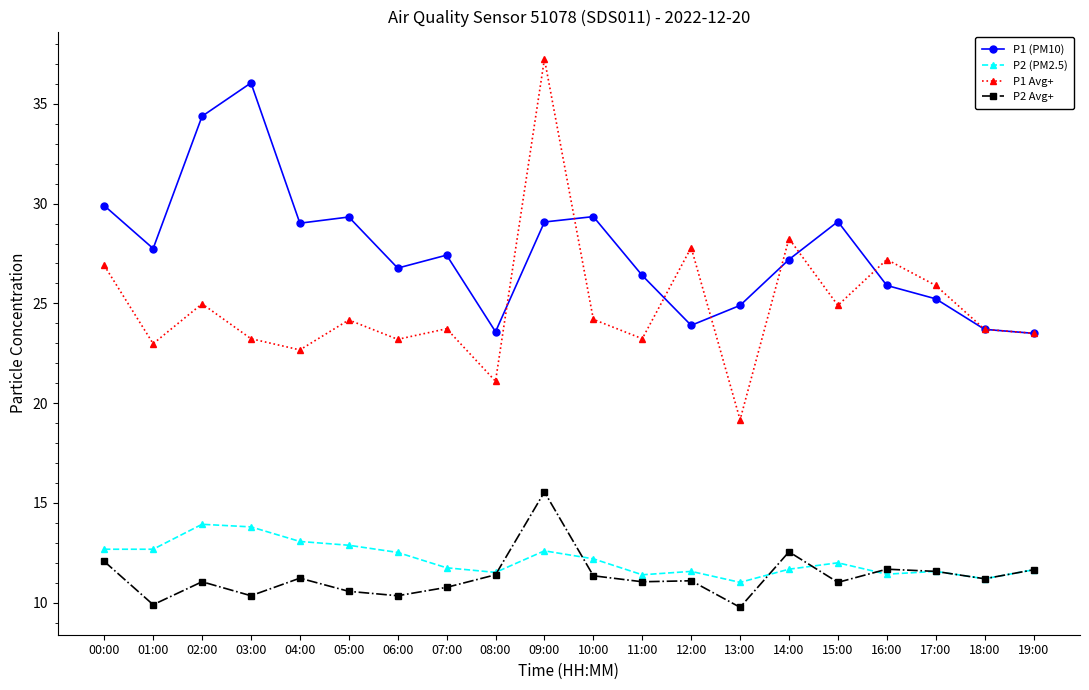

At how many categories does at least one series exceed 20?

20